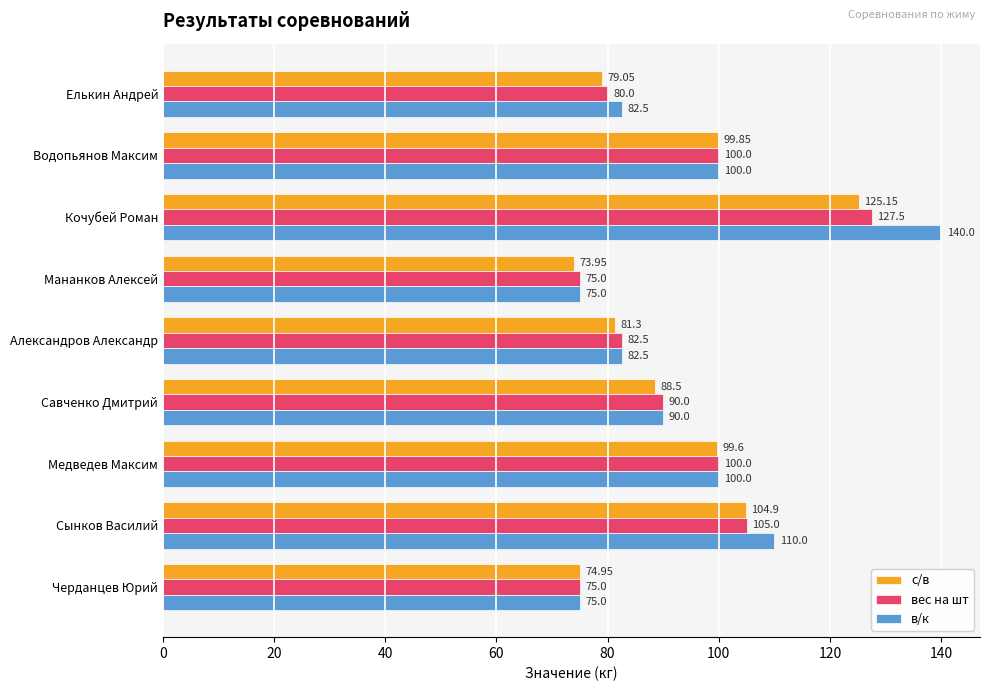

Rank the series at Кочубей Роман from highest to lowest value.

в/к, вес на шт, с/в